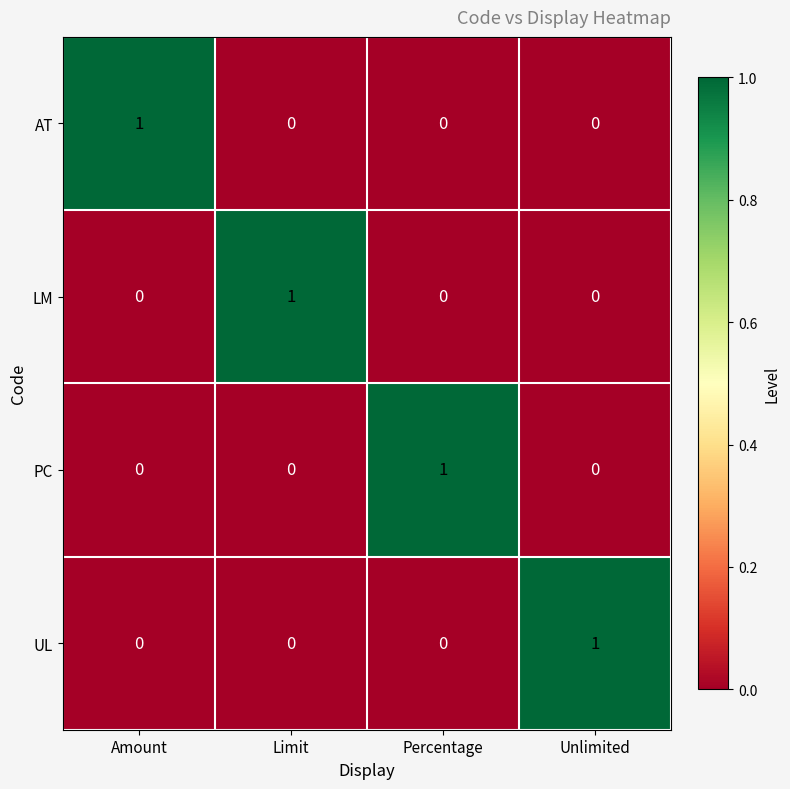

Reading left to right, transcribe all the data shown in this chart.

AT: 1	0	0	0
LM: 0	1	0	0
PC: 0	0	1	0
UL: 0	0	0	1